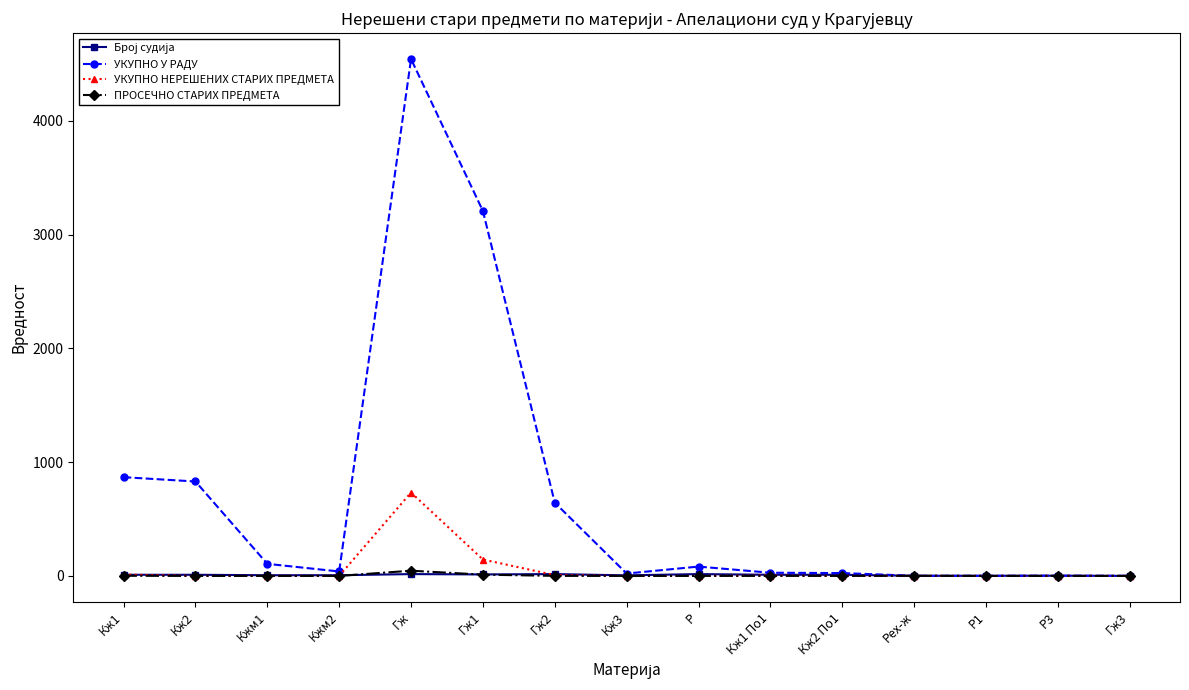

At which category is the sum across all series the highest?

Гж